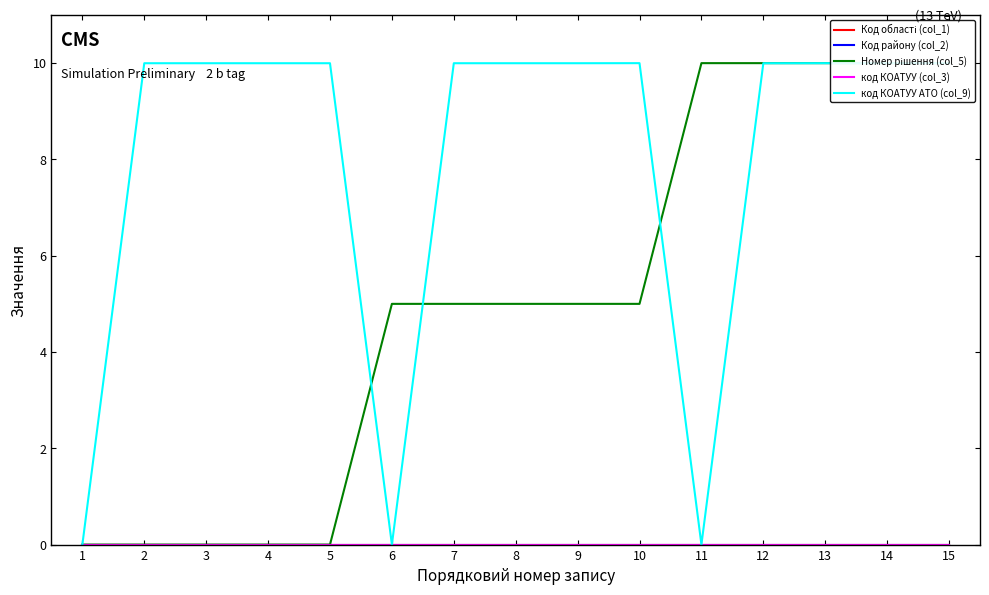

How many values in the код КОАТУУ АТО (col_9) series are below 9?

3